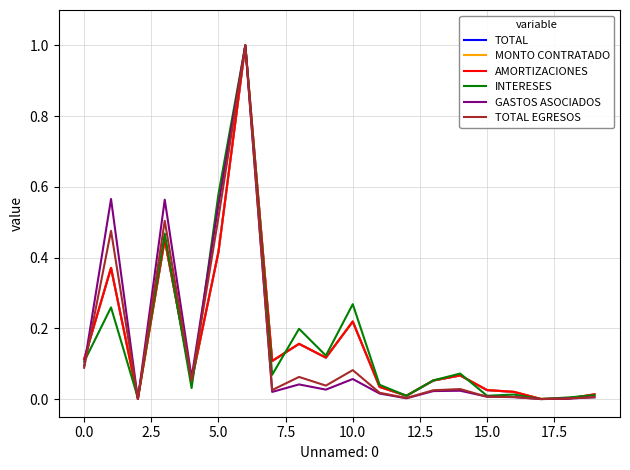

Rank the series by their maximum value, from highest to lowest.

TOTAL, MONTO CONTRATADO, AMORTIZACIONES, INTERESES, GASTOS ASOCIADOS, TOTAL EGRESOS